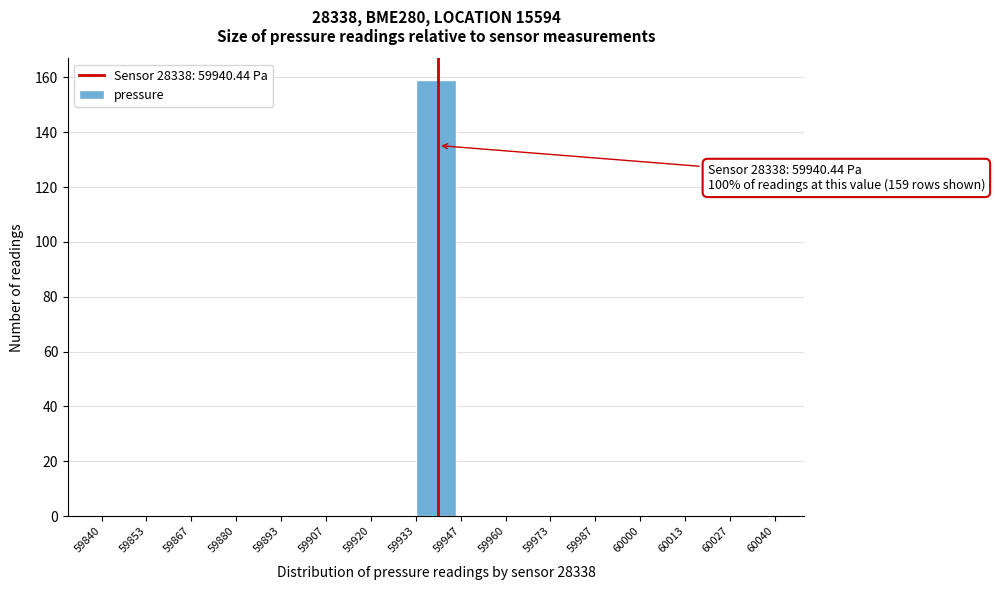

Which range on the x-axis has the tallest bar?

59933 to 59947